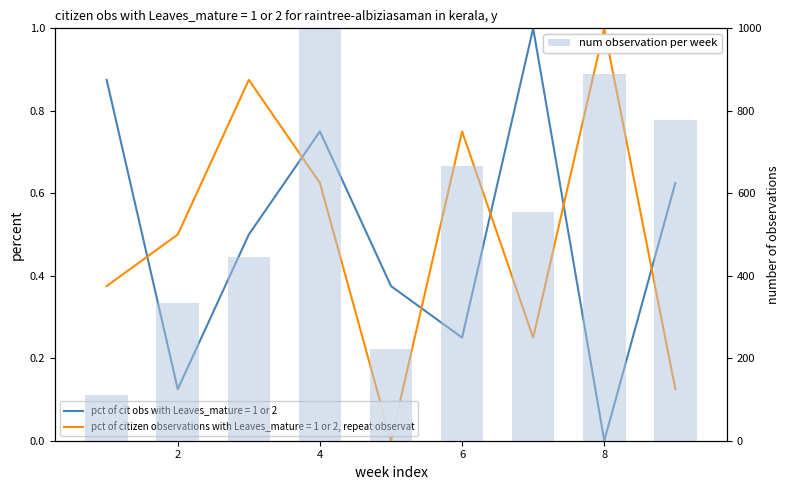

What is the maximum value shown in the chart?

1000.0